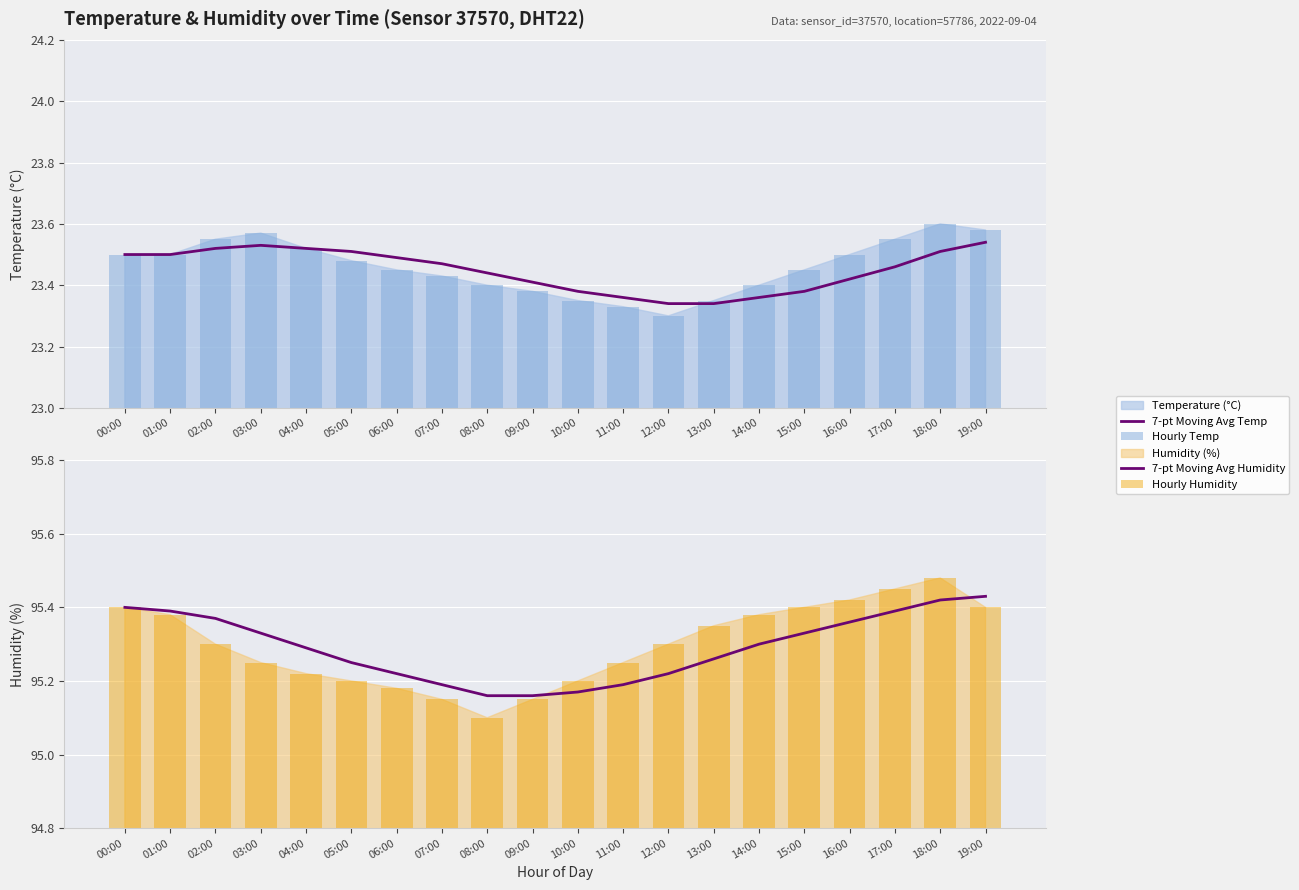

Reading left to right, transcribe all the data shown in this chart.

7-pt Moving Avg Temp: 00:00=23.5	01:00=23.5	02:00=23.5	03:00=23.5	04:00=23.5	05:00=23.5	06:00=23.5	07:00=23.5	08:00=23.4	09:00=23.4	10:00=23.4	11:00=23.4	12:00=23.3	13:00=23.3	14:00=23.4	15:00=23.4	16:00=23.4	17:00=23.5	18:00=23.5	19:00=23.5
Hourly Temp: 00:00=23.5	01:00=23.5	02:00=23.6	03:00=23.6	04:00=23.5	05:00=23.5	06:00=23.4	07:00=23.4	08:00=23.4	09:00=23.4	10:00=23.4	11:00=23.3	12:00=23.3	13:00=23.4	14:00=23.4	15:00=23.4	16:00=23.5	17:00=23.6	18:00=23.6	19:00=23.6
7-pt Moving Avg Humidity: 00:00=95.4	01:00=95.4	02:00=95.4	03:00=95.3	04:00=95.3	05:00=95.2	06:00=95.2	07:00=95.2	08:00=95.2	09:00=95.2	10:00=95.2	11:00=95.2	12:00=95.2	13:00=95.3	14:00=95.3	15:00=95.3	16:00=95.4	17:00=95.4	18:00=95.4	19:00=95.4
Hourly Humidity: 00:00=95.4	01:00=95.4	02:00=95.3	03:00=95.2	04:00=95.2	05:00=95.2	06:00=95.2	07:00=95.2	08:00=95.1	09:00=95.2	10:00=95.2	11:00=95.2	12:00=95.3	13:00=95.3	14:00=95.4	15:00=95.4	16:00=95.4	17:00=95.5	18:00=95.5	19:00=95.4